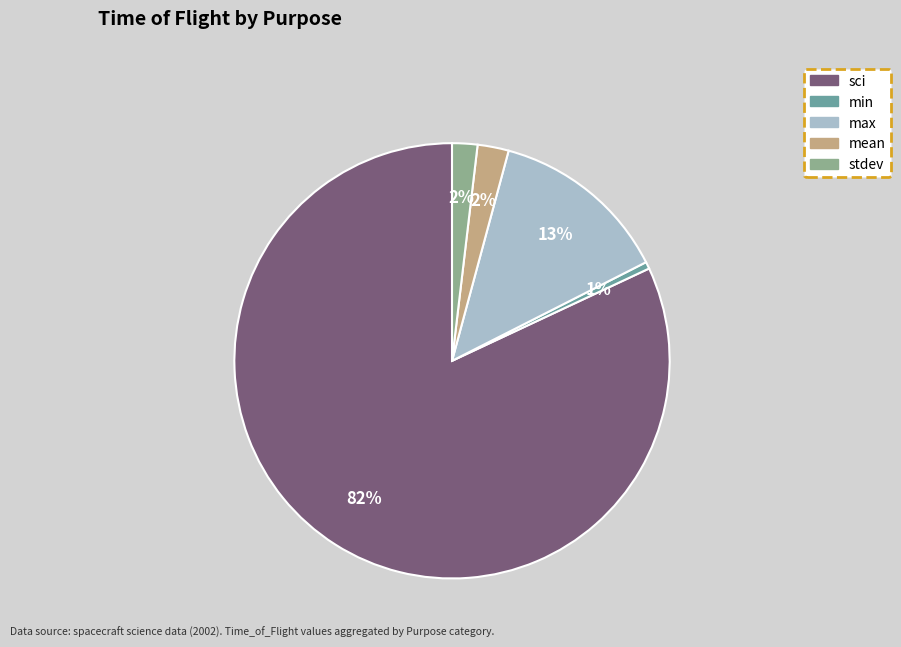

Which slice is the smallest?

min